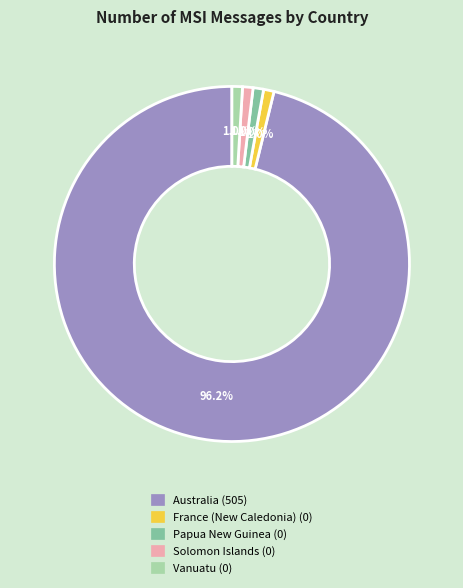

Count the number of slices in the pie.

5